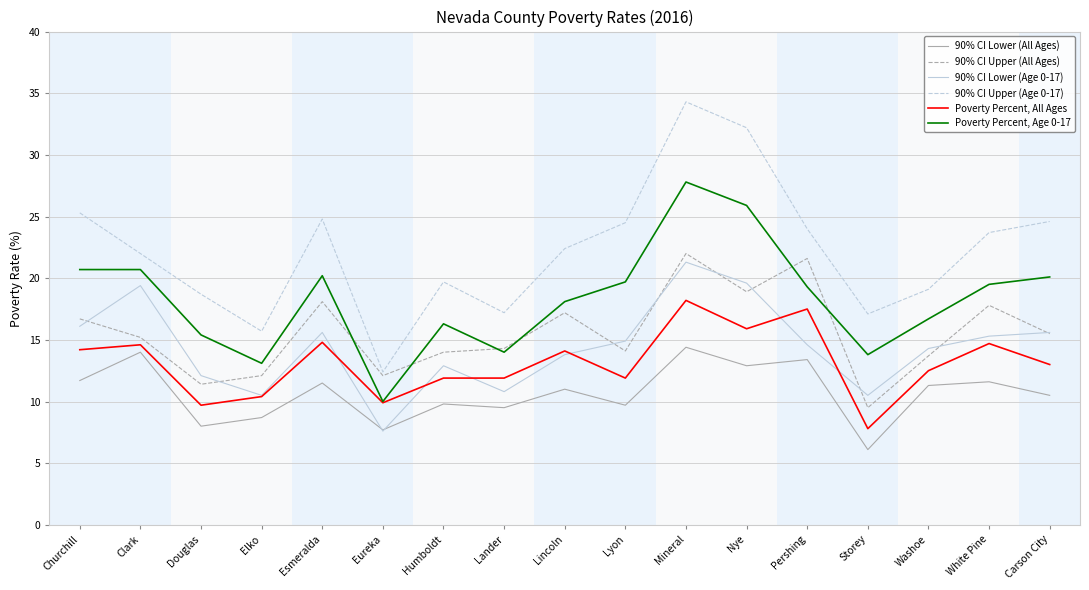

True or false: Poverty Percent, All Ages and 90% CI Upper (Age 0-17) cross at least once.

False